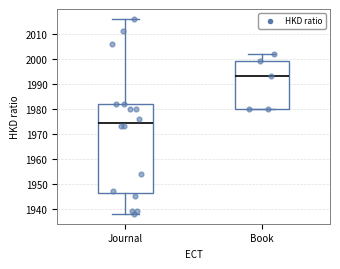

Reading left to right, transcribe this box plot: for each box, give where its median line is, the range the box spans, and where its two whiskers end, as read against the y-axis. The values are not printed on the chart, so give them approximately, as read against the axis.

Journal: median 1975, box 1947 to 1982, whiskers 1938 to 2016
Book: median 1993, box 1980 to 1999, whiskers 1980 to 2002